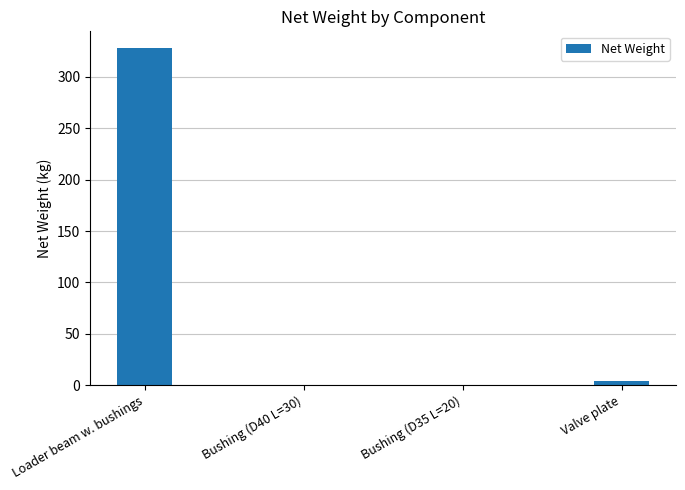

At which category does the chart reach its peak across all series?

Loader beam w. bushings